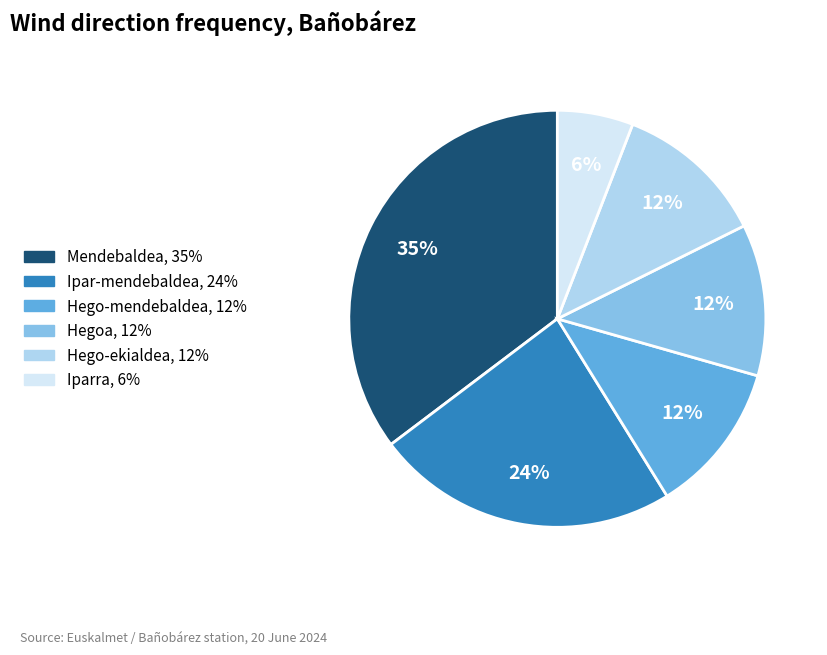

How many slices are in this pie chart?

6